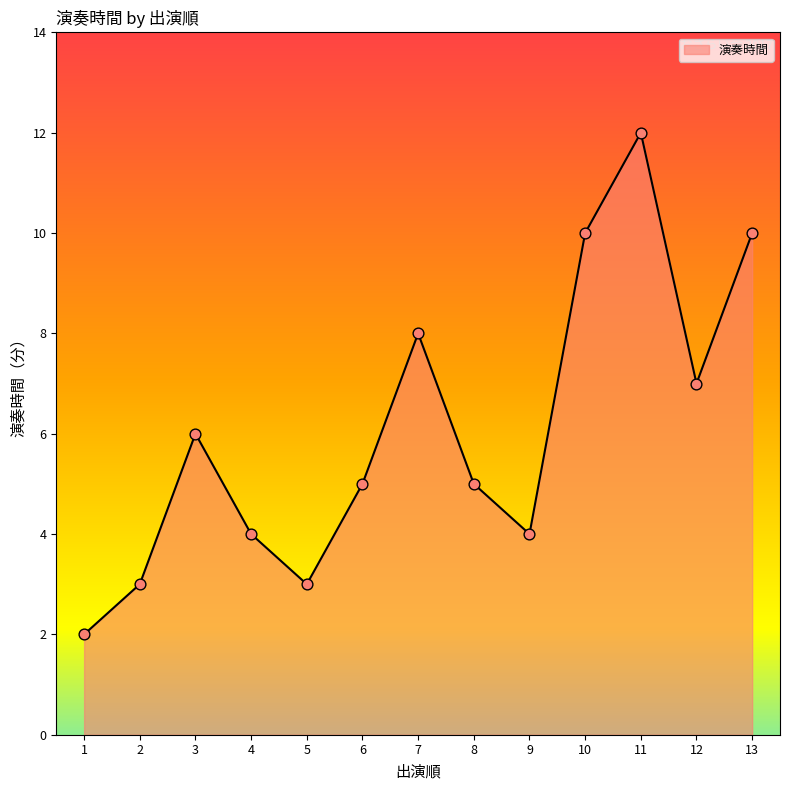

Approximately how many times larger is the value at 3 compared to 2?

2.0